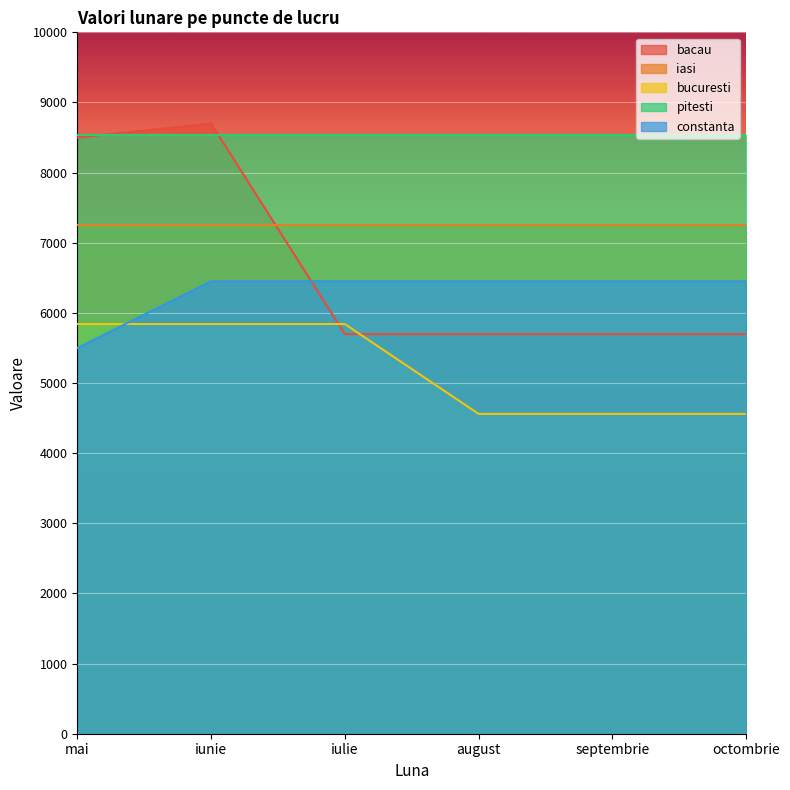

What is the average value of the constanta series?

6292